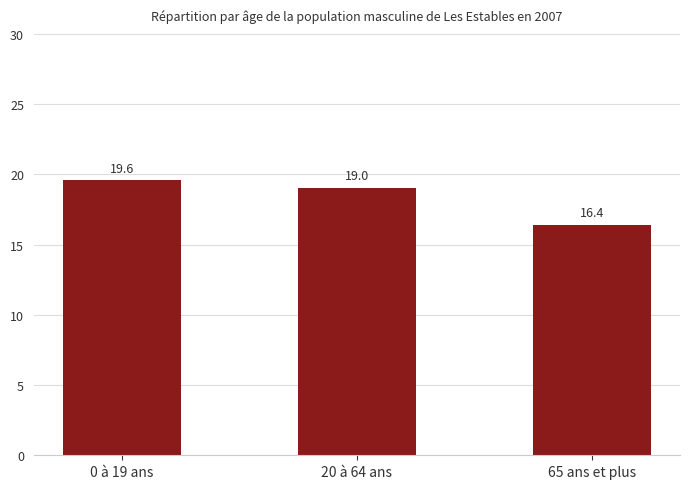

What is the approximate value at 65 ans et plus?

16.4